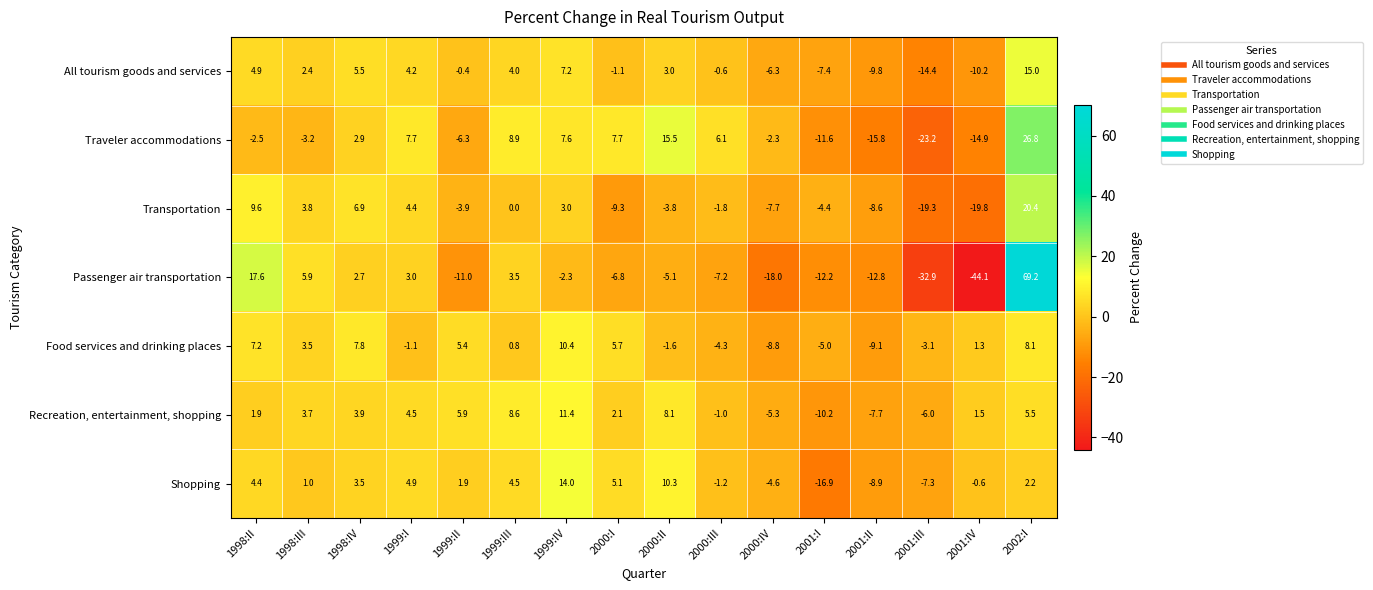

What is the difference between the highest and lowest values at 2000:I?

17.0